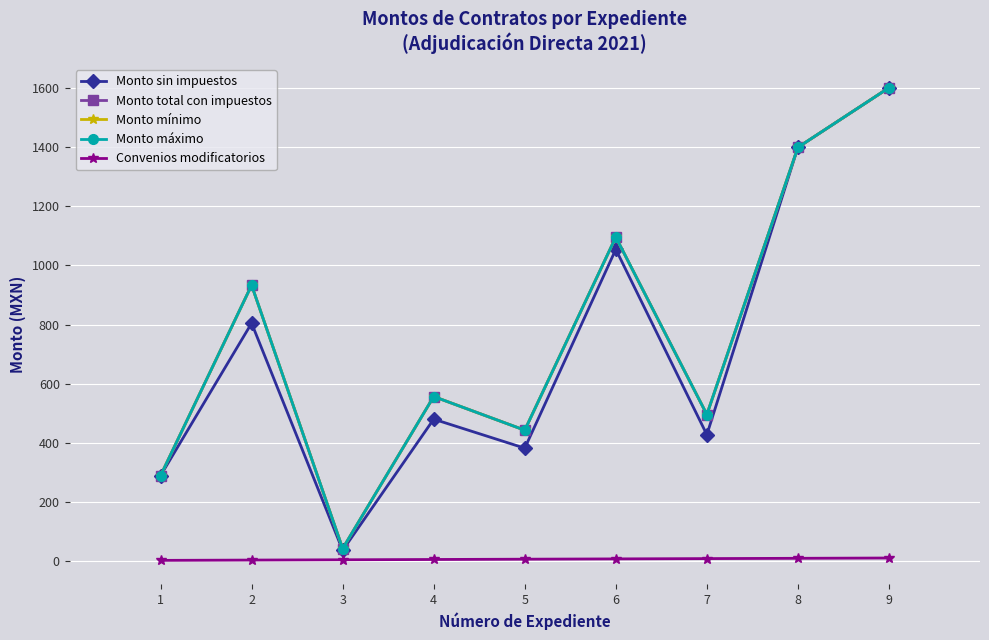

How many interior local peaks does the Monto total con impuestos series have?

3